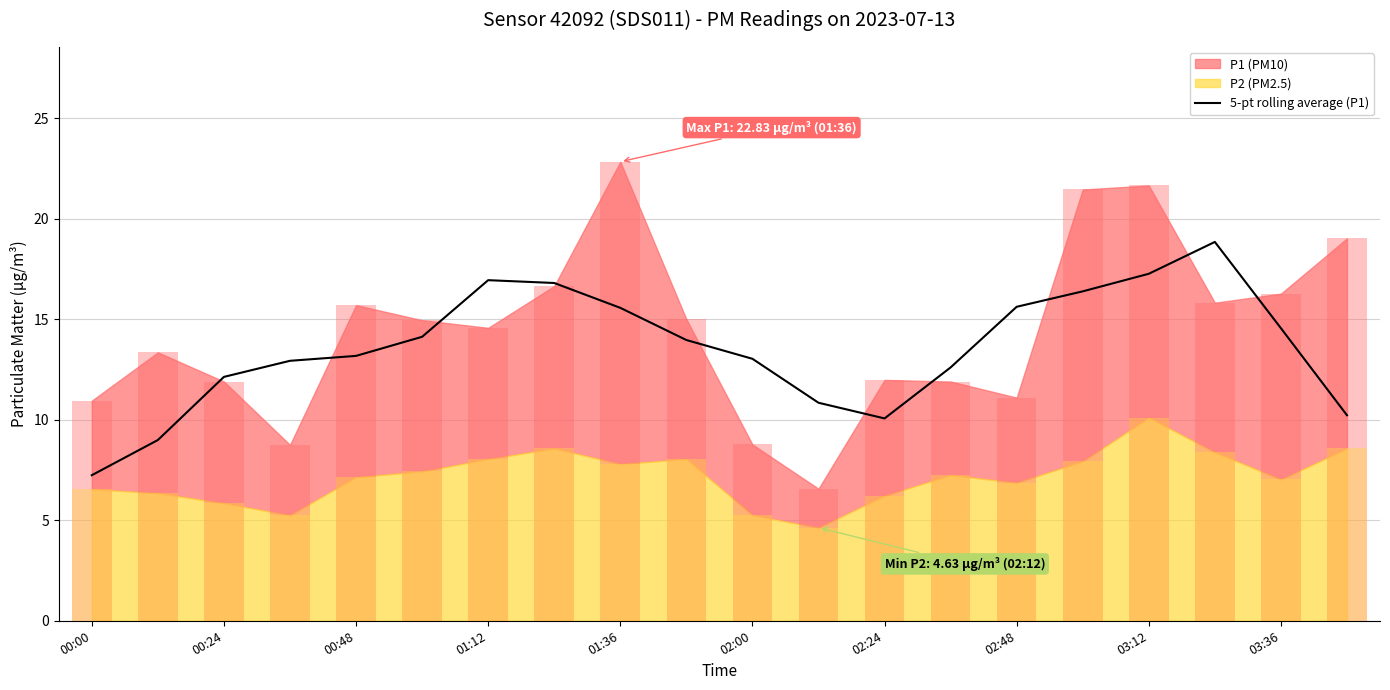

Where is the data nearest to the value 13?

02:00